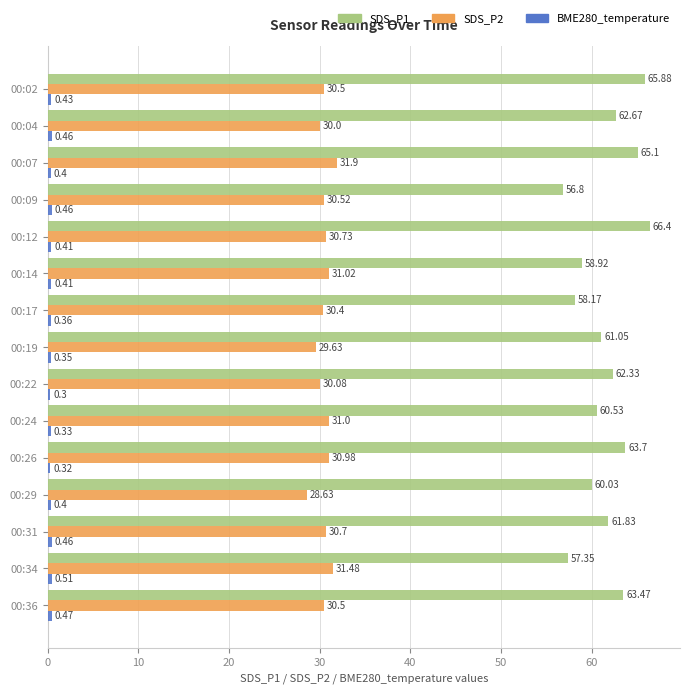

List the labels in order of SDS_P1 value, smallest first.

00:09, 00:34, 00:17, 00:14, 00:29, 00:24, 00:19, 00:31, 00:22, 00:04, 00:36, 00:26, 00:07, 00:02, 00:12